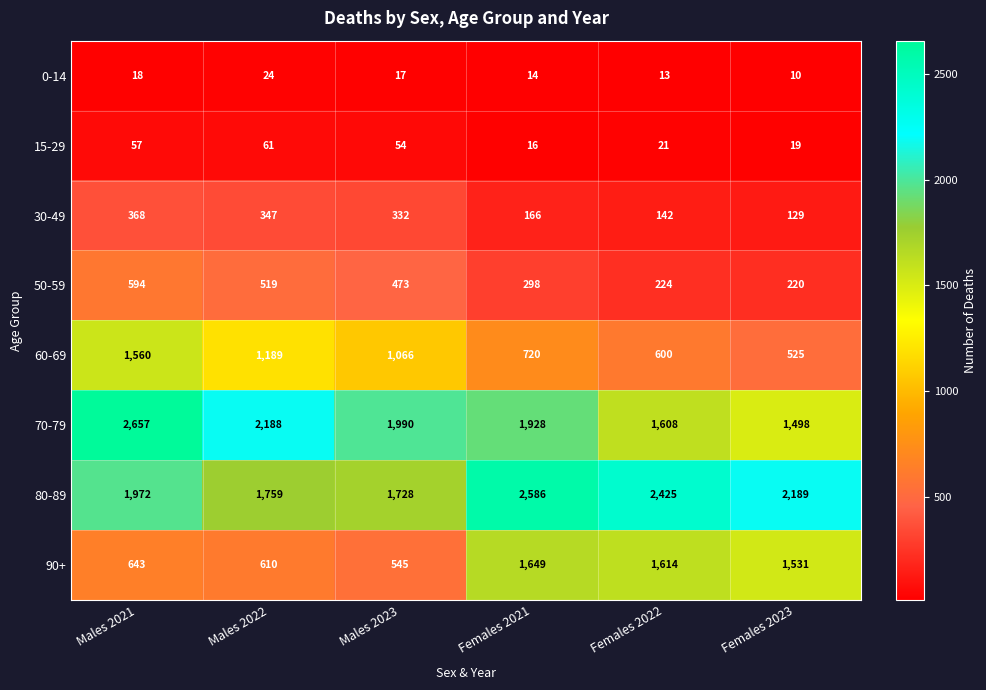

Which label corresponds to the smallest value in the chart?

Females 2023